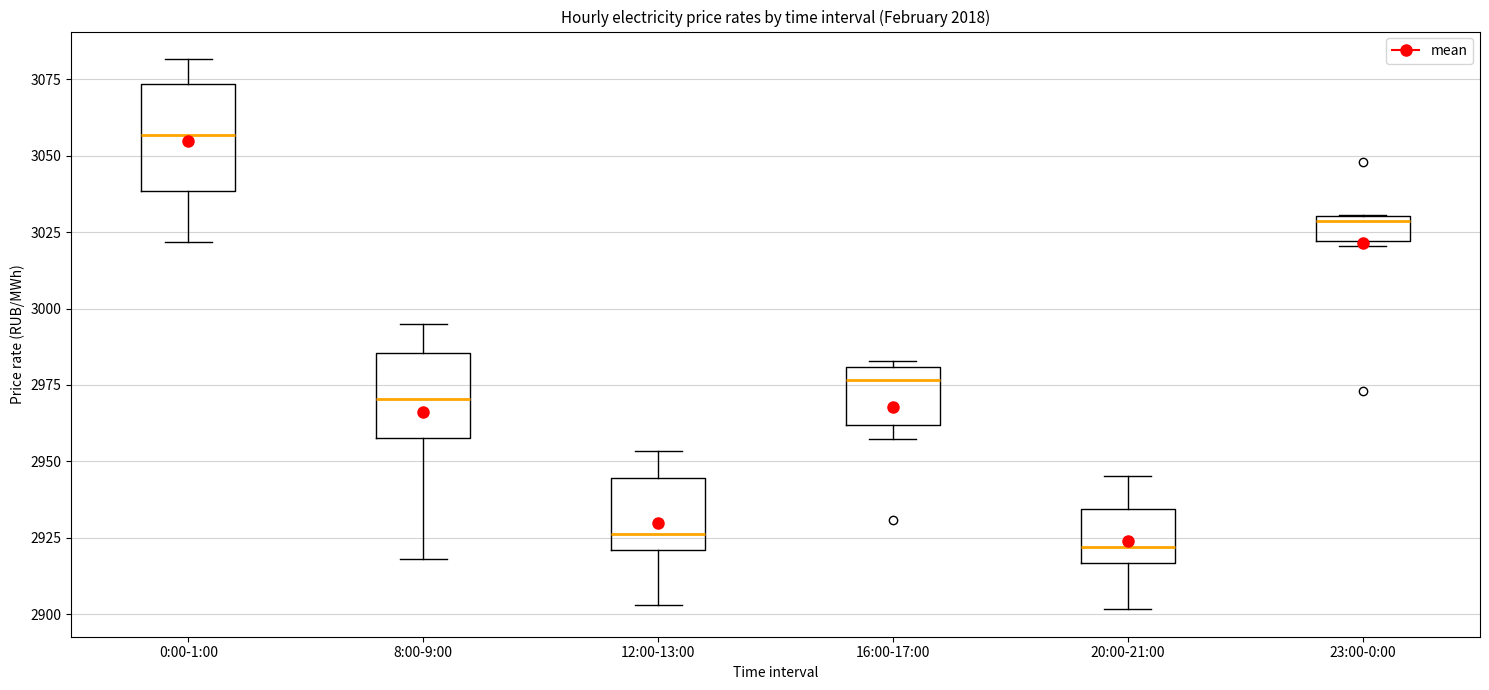

Reading left to right, transcribe this box plot: for each box, give where its median line is, the range the box spans, and where its two whiskers end, as read against the y-axis. The values are not printed on the chart, so give them approximately, as read against the axis.

0:00-1:00: median 3055, box 3040 to 3075, whiskers 3020 to 3080
8:00-9:00: median 2970, box 2960 to 2985, whiskers 2920 to 2995
12:00-13:00: median 2925, box 2920 to 2945, whiskers 2905 to 2955
16:00-17:00: median 2975, box 2960 to 2980, whiskers 2955 to 2985
20:00-21:00: median 2920, box 2915 to 2935, whiskers 2900 to 2945
23:00-0:00: median 3030 (just below the box's upper edge), box 3020 to 3030, whiskers 3020 (just below the box's lower edge) to 3030